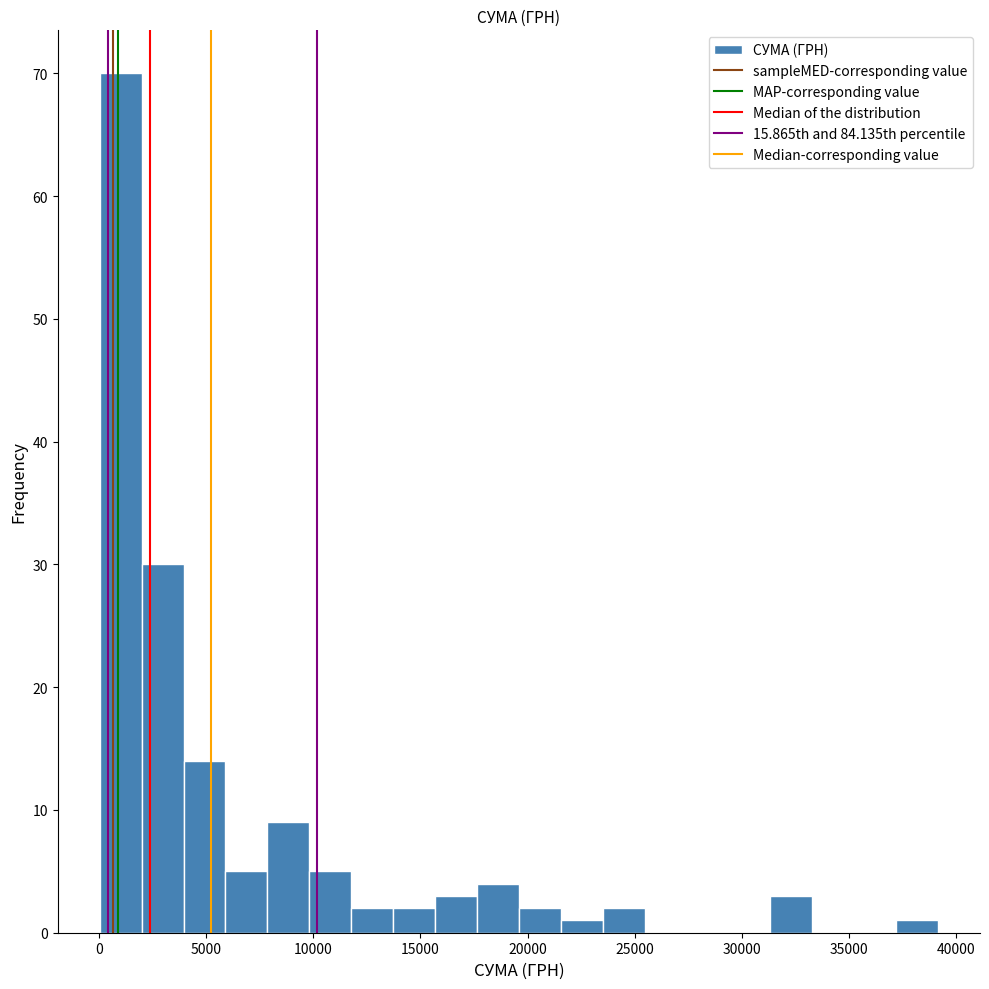

Around what value on the x-axis is the tallest bar? Give the approximate position of its centre, as read against the axis.

1000